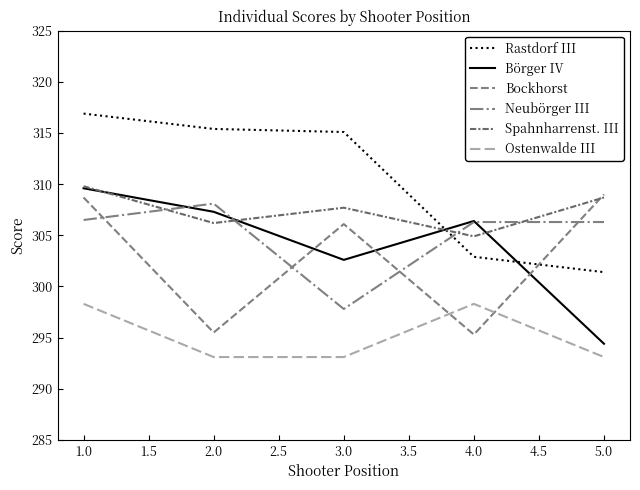

What is the sum of all Rastdorf III values?

1551.7